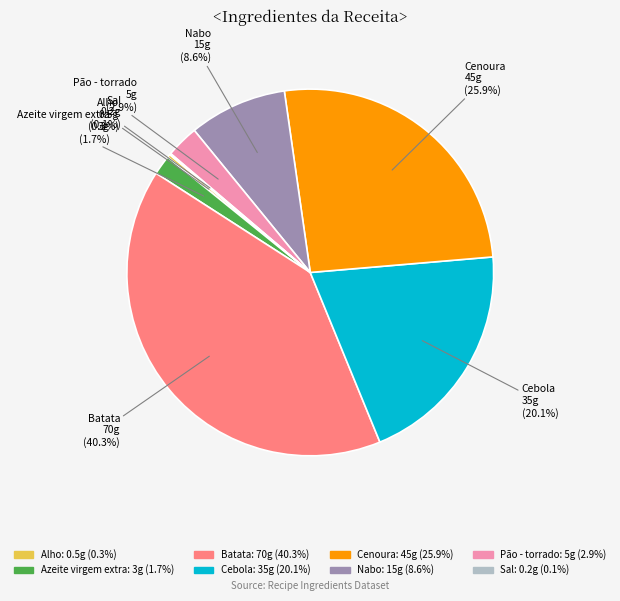

Which slice is the largest?

Batata